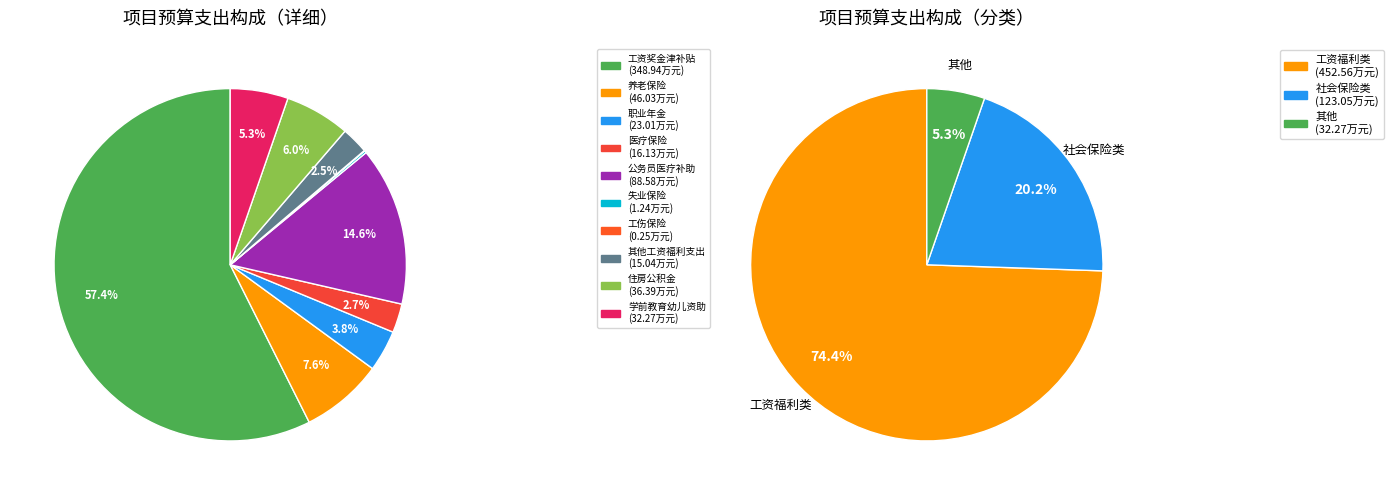

Count the number of slices in the pie.

10